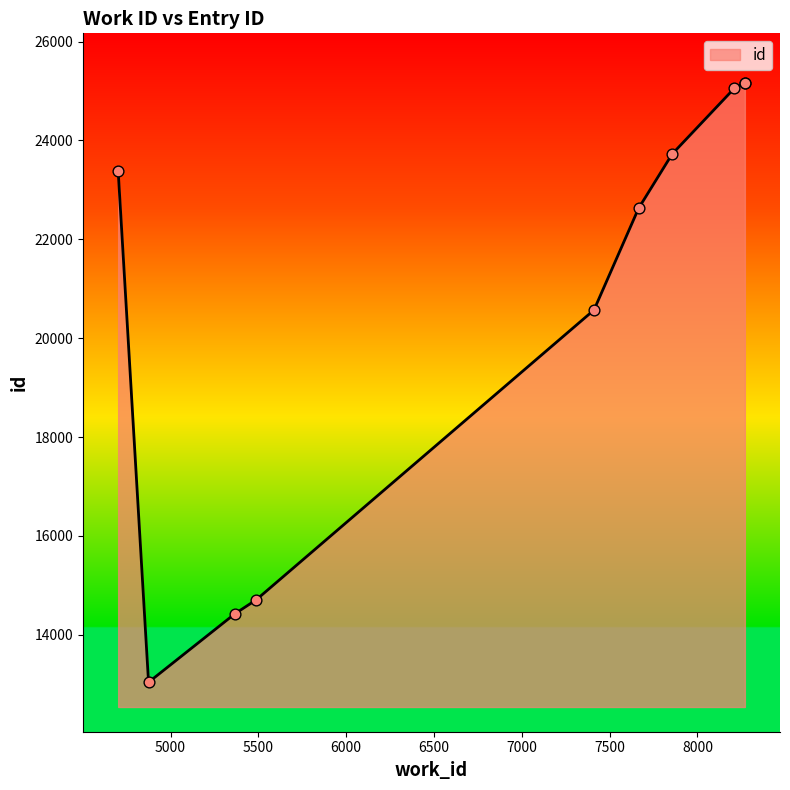

What is the smallest value displayed?

13041